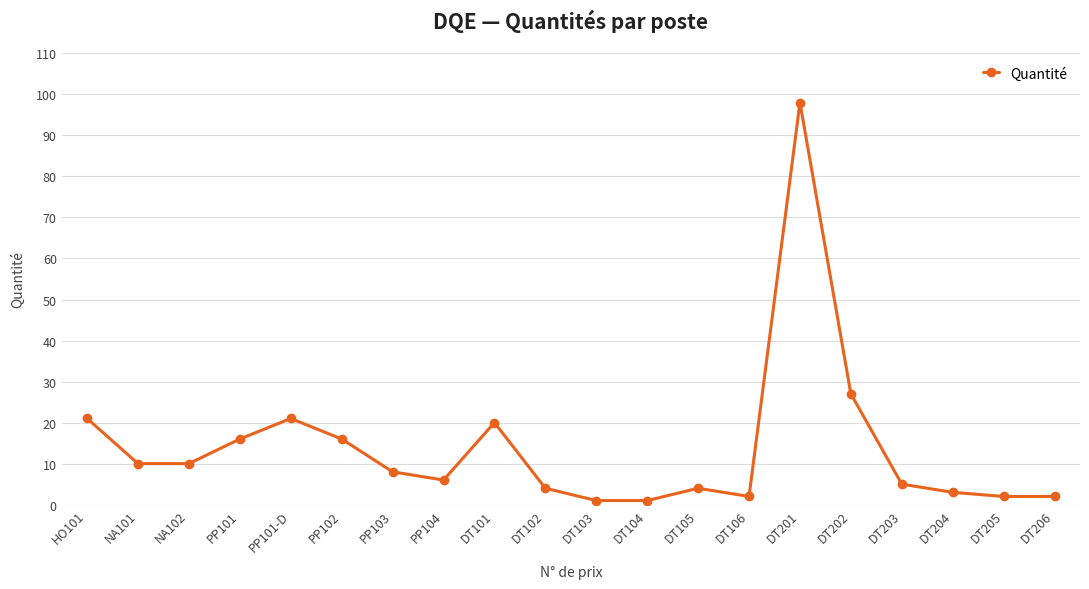

What is the difference between the second highest and second lowest values?

26